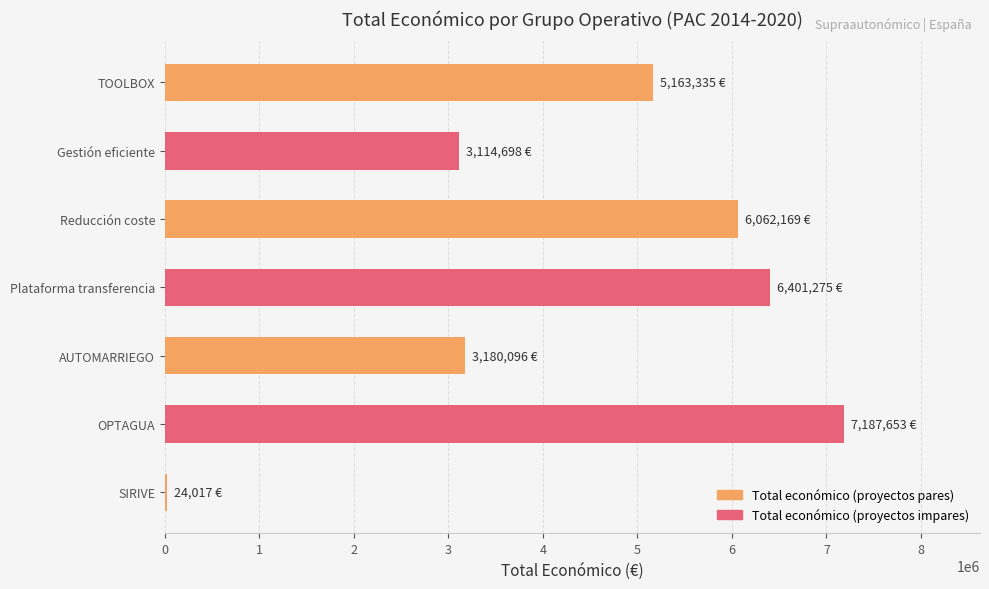

Which has a higher value, TOOLBOX or Gestión eficiente?

TOOLBOX